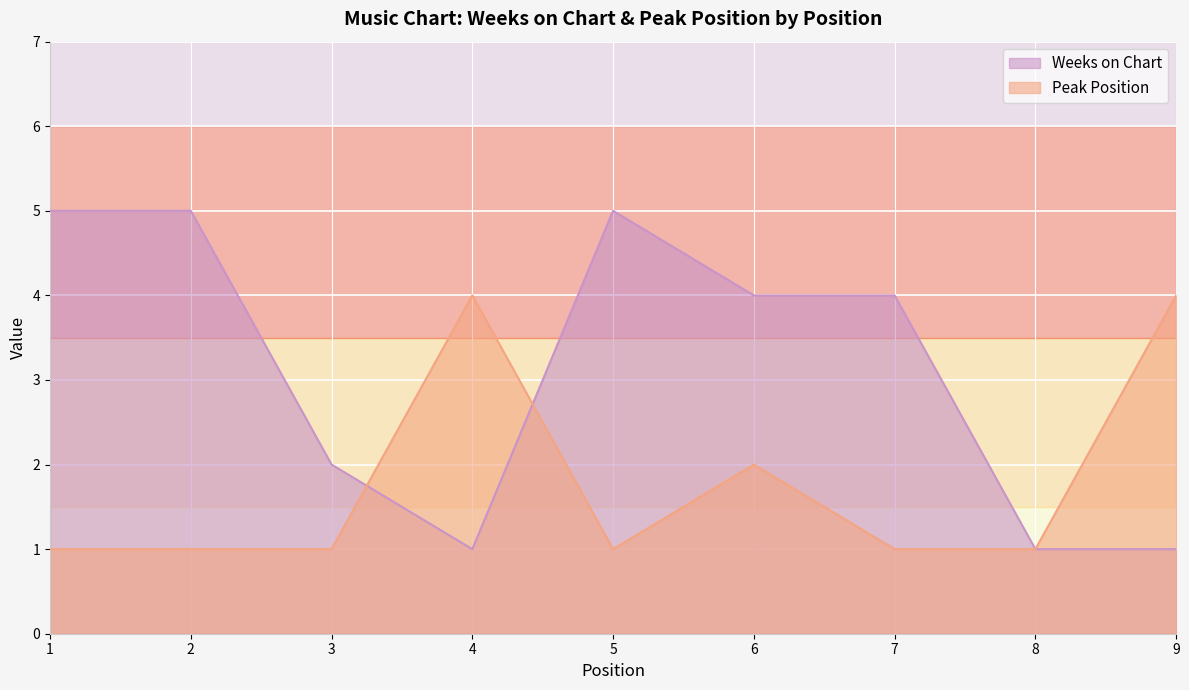

In Peak Position, how many points are higher than both neighbors (excluding endpoints)?

2